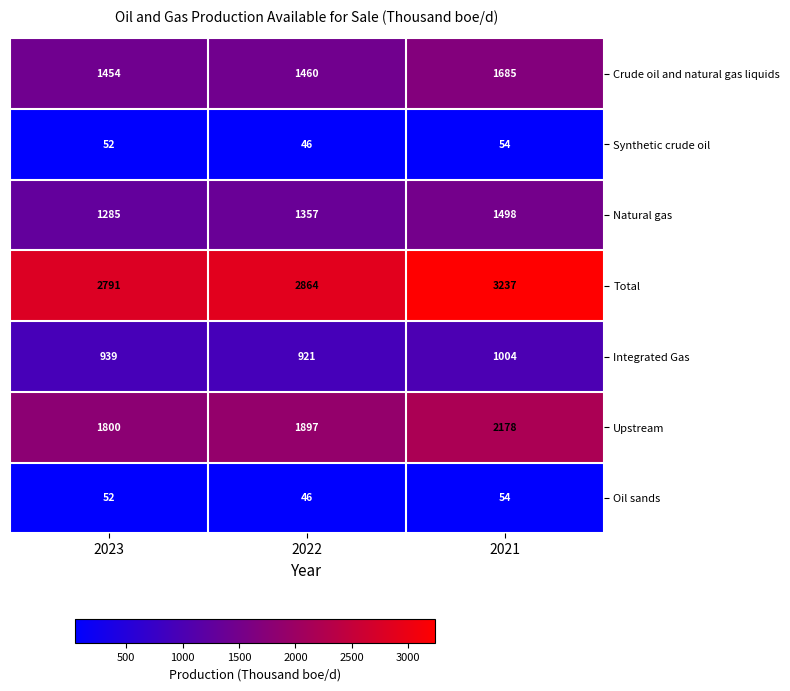

Count the Total values in the range 2791 to 3237.

3